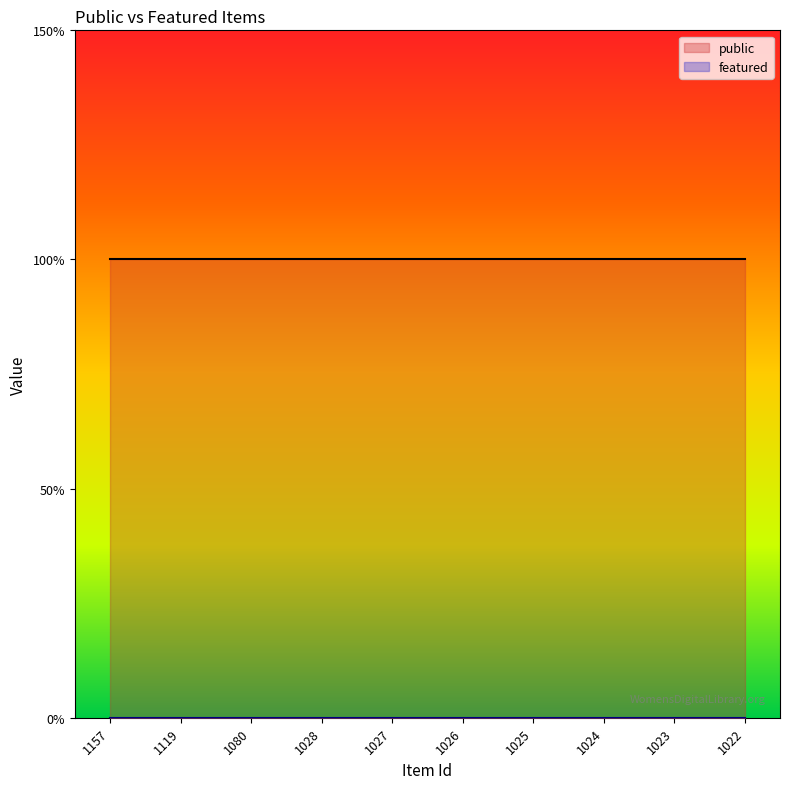

Which label corresponds to the largest value in the chart?

1157